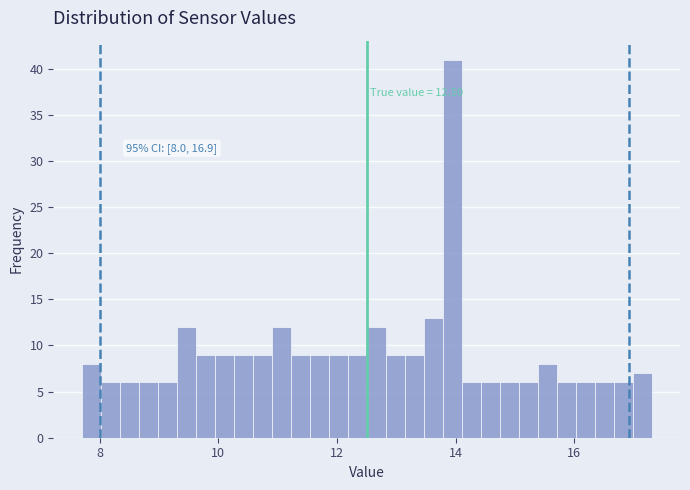

Read against the x-axis, roughly where is the centre of the tallest bar?

14.0